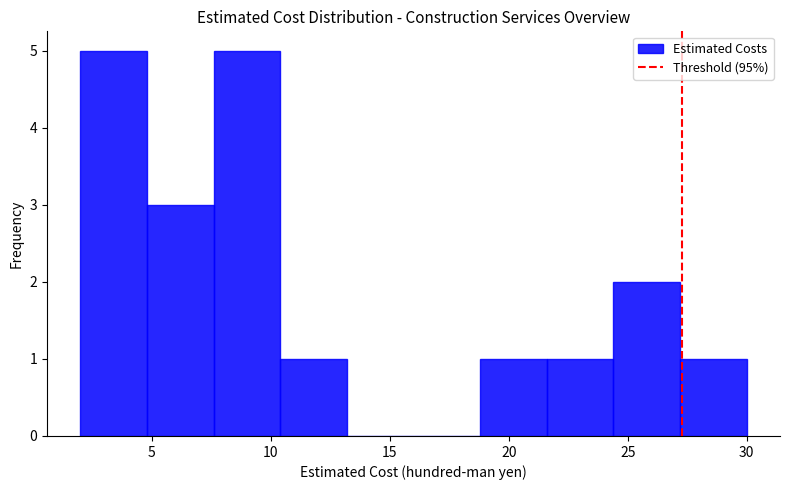

What is the height of the bar covering 27.2 to 30.0 on the x-axis? Neither the bar edges nor the heights are printed on the chart, so give them approximately, as read against the axes.

1